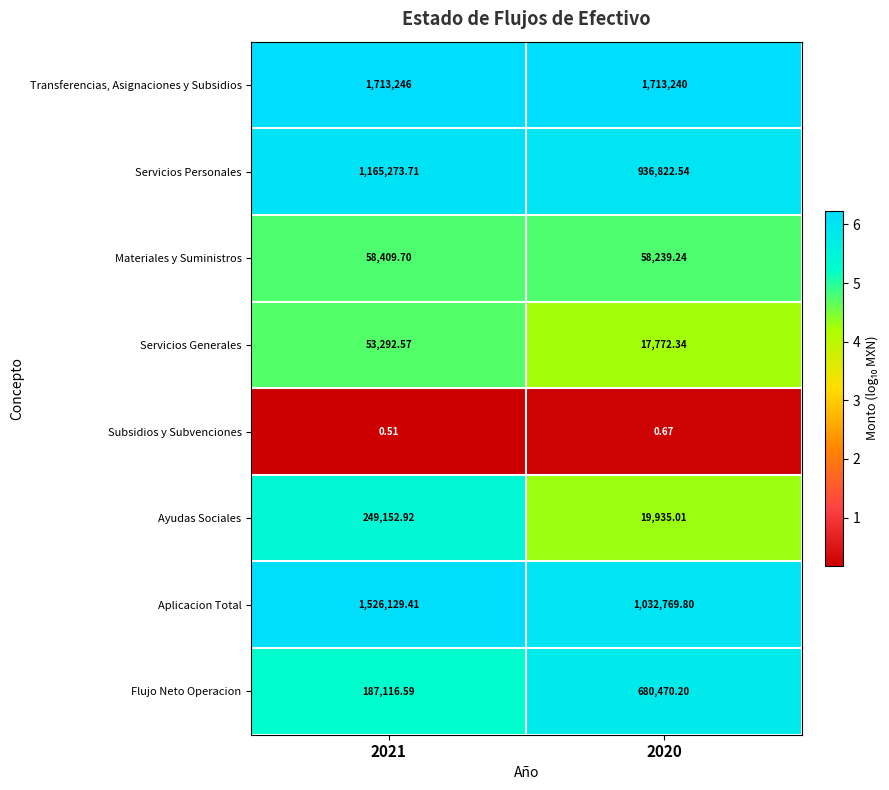

How many series are shown in this chart?

8